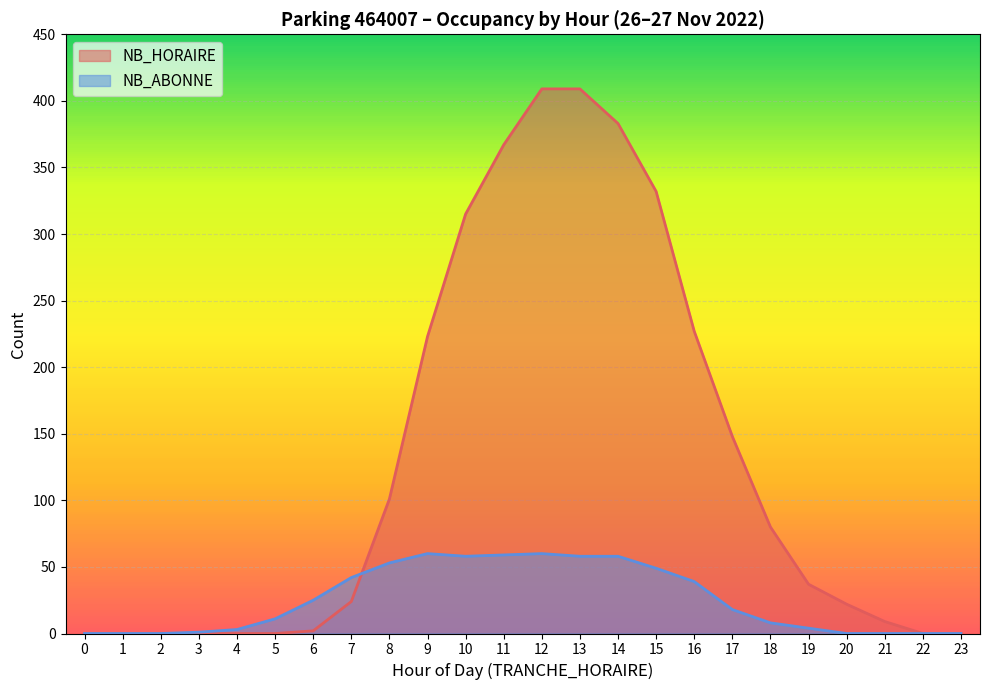

How many values in NB_ABONNE are above zero?

17